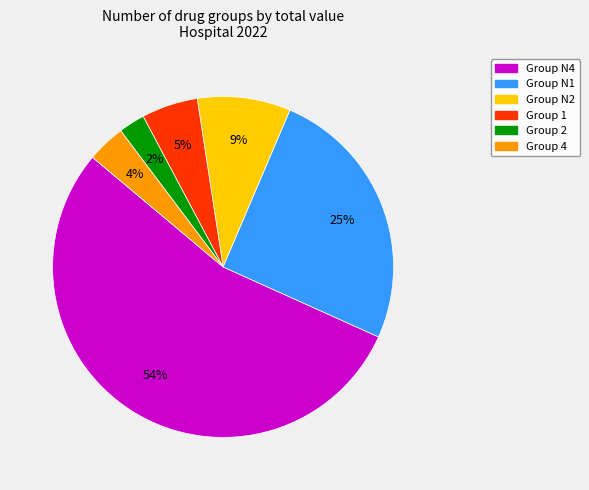

What percentage is the Group N2 slice, to the nearest percent?

9%